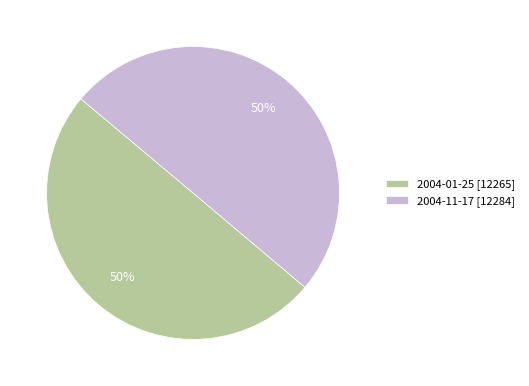

Is it true that 2004-11-17 is 39% of the pie?

False